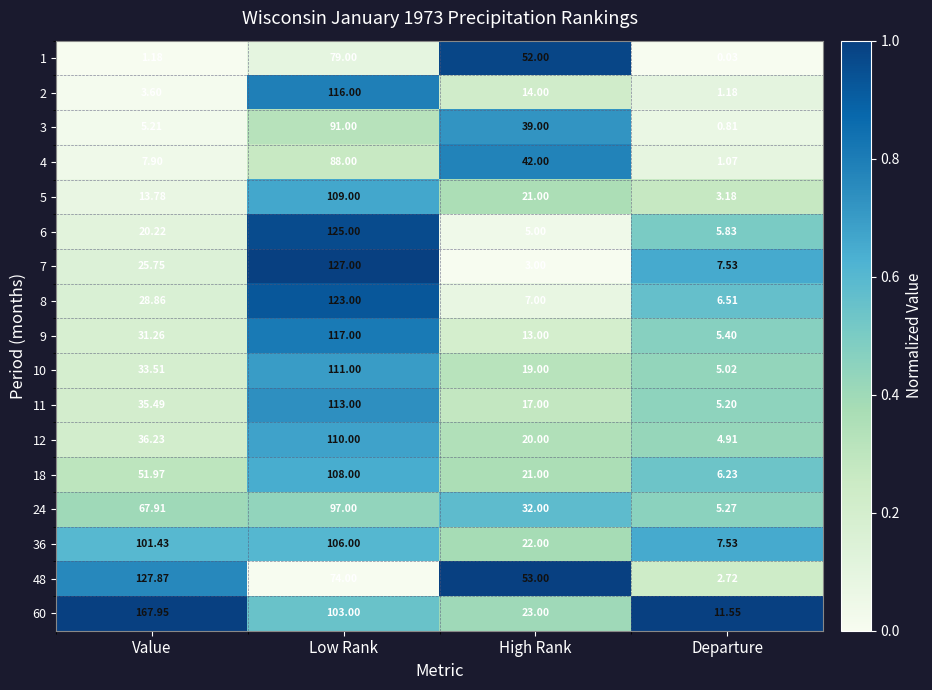

List the series in order of their peak value, highest first.

60, 48, 7, 6, 8, 9, 2, 11, 10, 12, 5, 18, 36, 24, 3, 4, 1